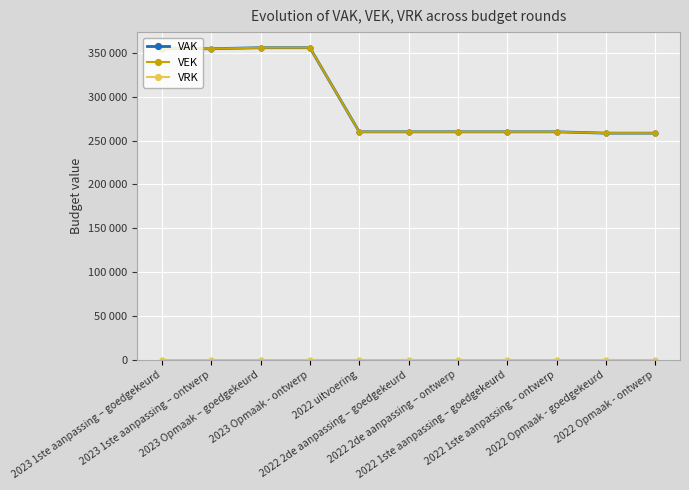

At which category is the sum across all series the highest?

2023 Opmaak – goedgekeurd